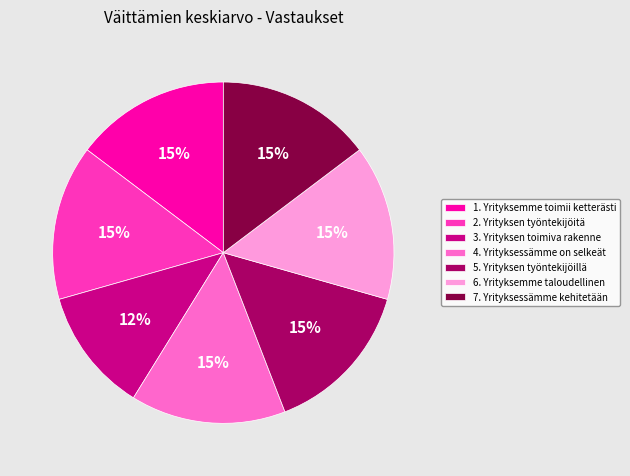

What is the ratio of the value at 5. Yrityksen työntekijöillä to the value at 4. Yrityksessämme on selkeät?

1.0